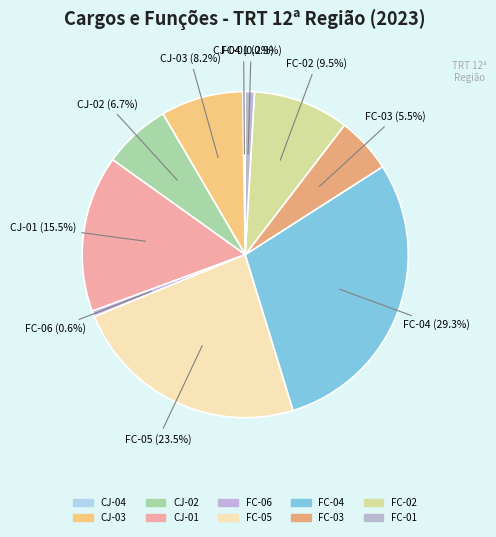

Which category has the smallest portion of the pie?

CJ-04